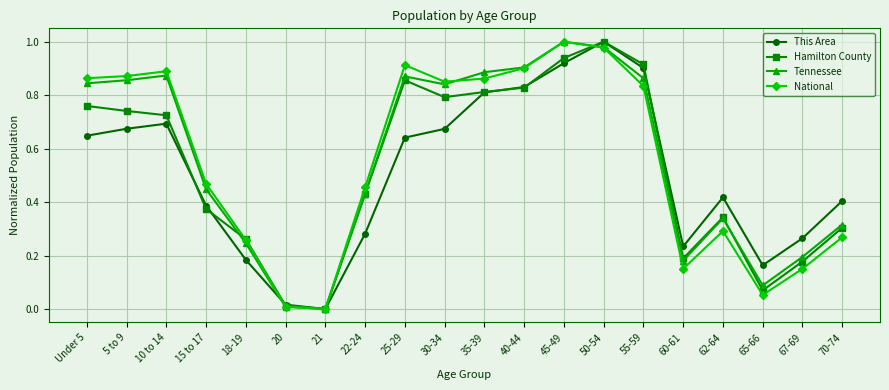

Between 21 and 62-64, which series saw the biggest shift?

This Area